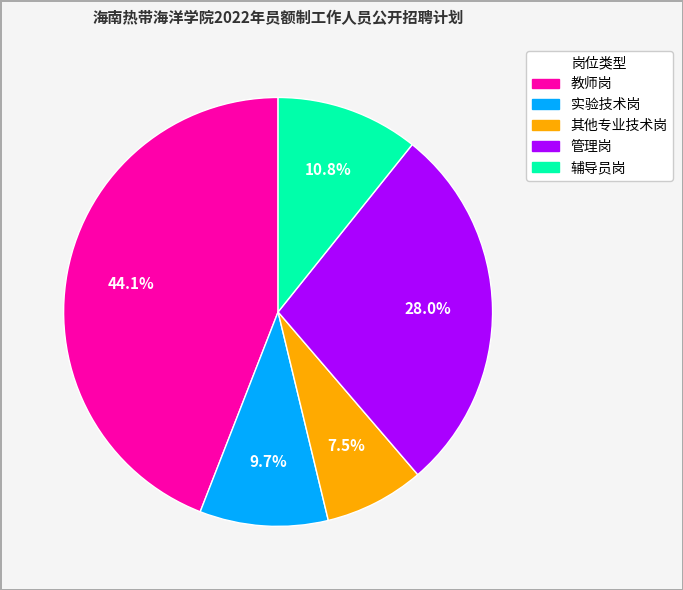

To the nearest percent, what is the average slice percentage?

20%